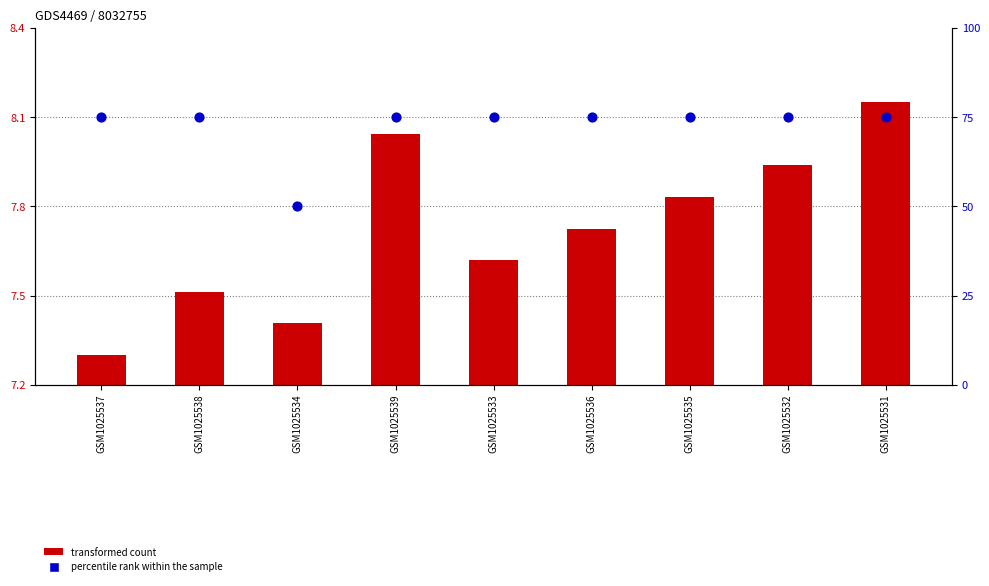

At how many categories does at least one series exceed 15?

9